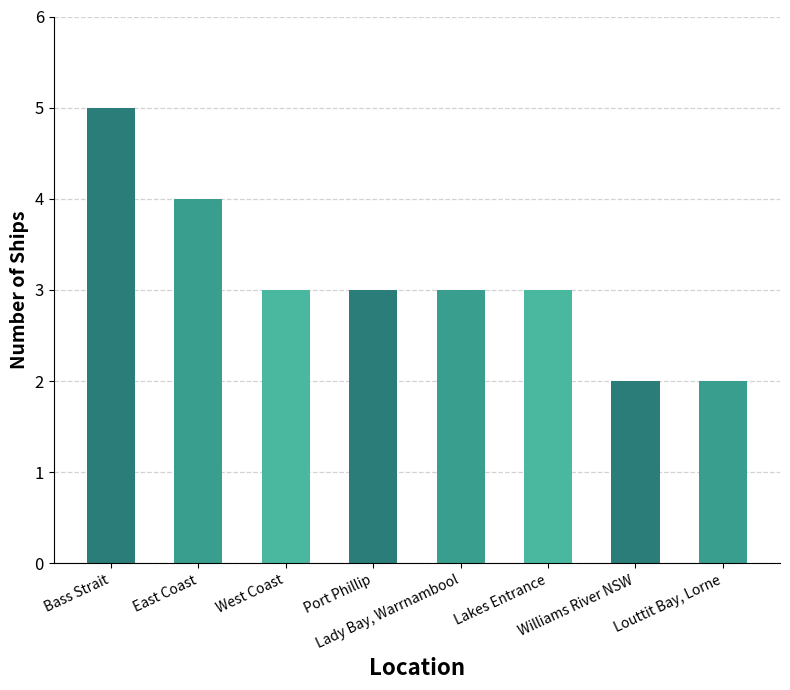

Count the values in the range 3 to 4.

5